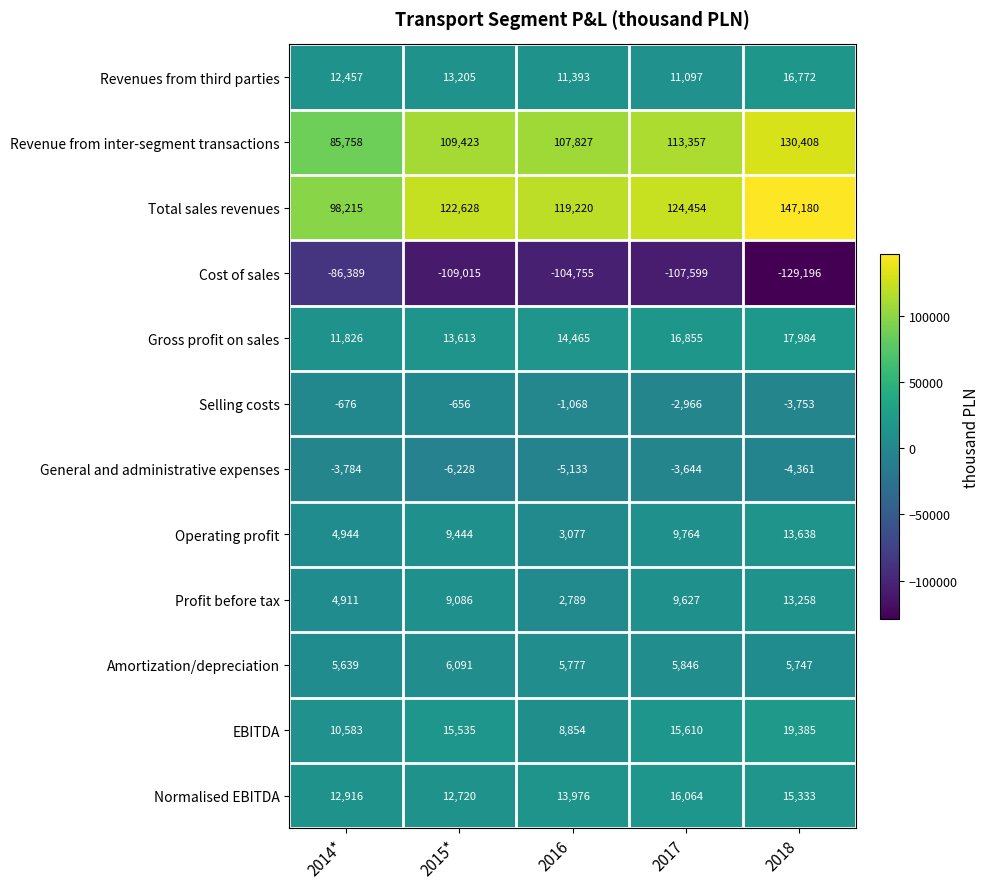

Where is Cost of sales nearest to the value -107792?

2017